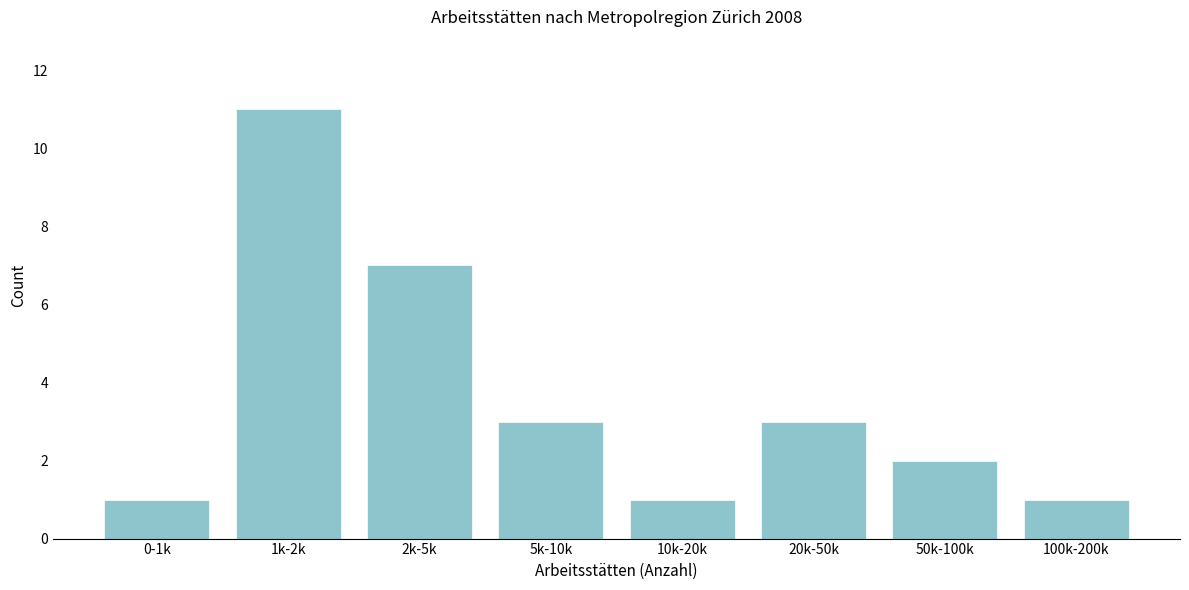

Reading left to right, transcribe all the data shown in this chart.

0-1k=1	1k-2k=11	2k-5k=7	5k-10k=3	10k-20k=1	20k-50k=3	50k-100k=2	100k-200k=1